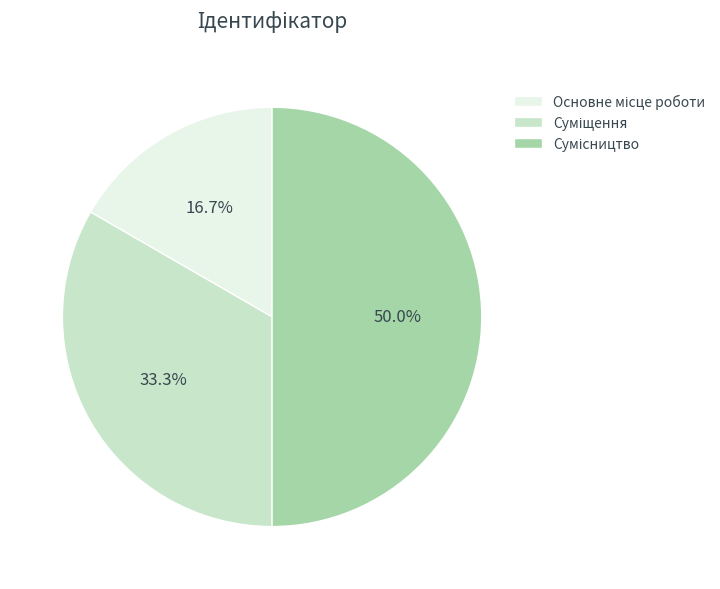

How many slices are in this pie chart?

3